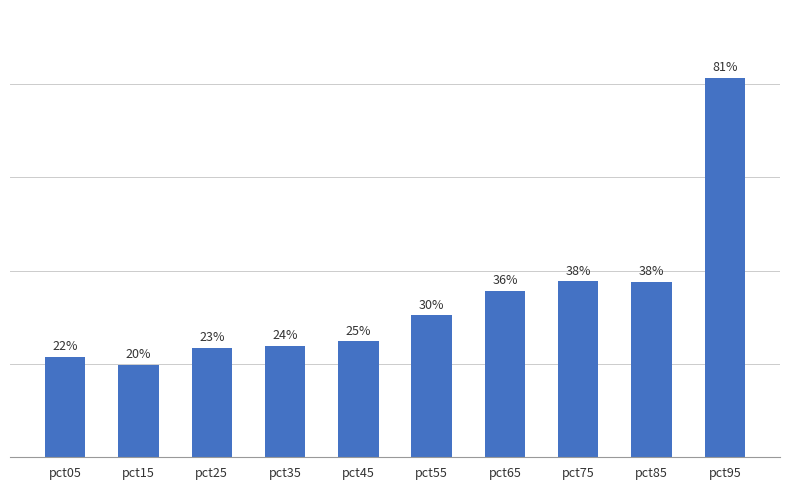

What is the greatest value displayed?

0.8